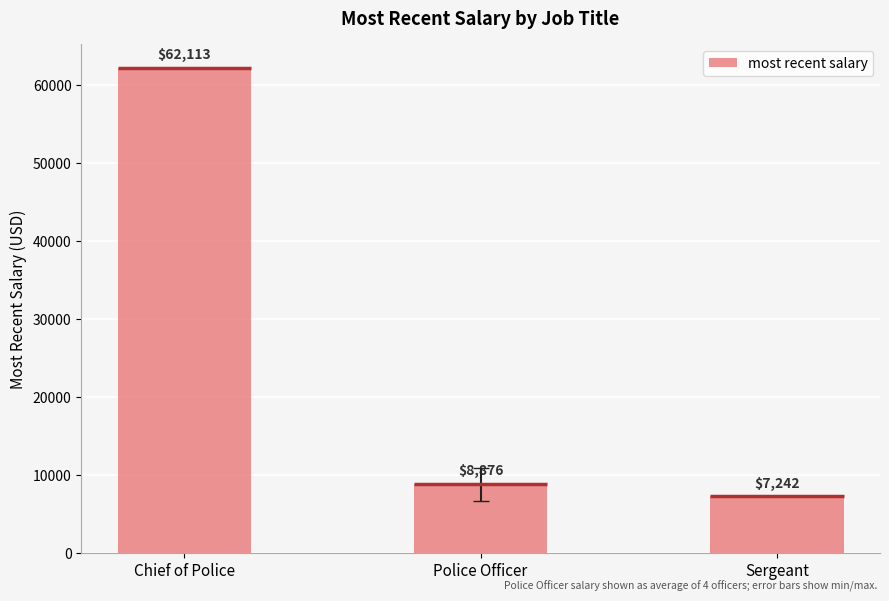

The value at Sergeant is 7242.0. True or false?

True